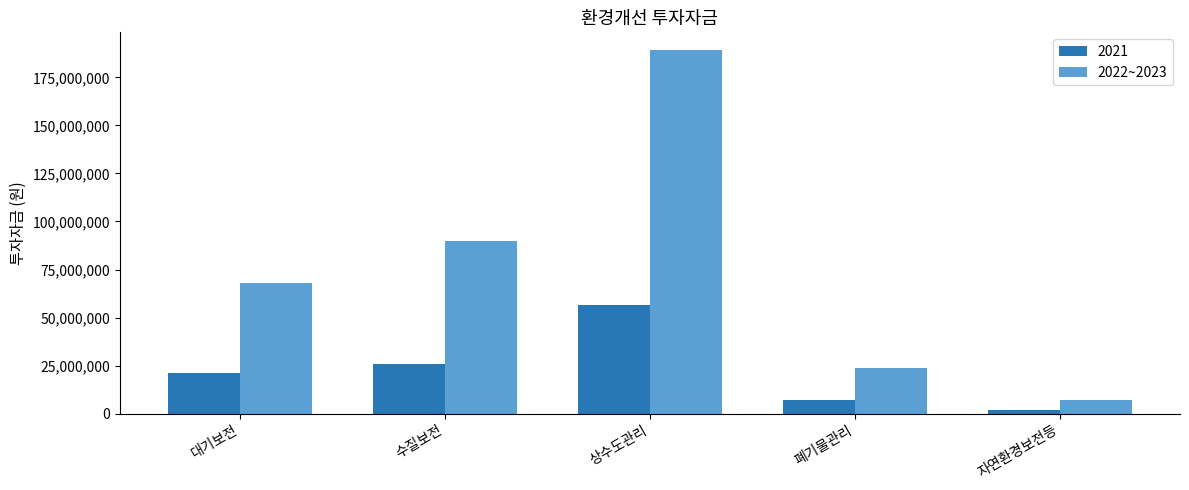

Rank the series by their maximum value, from highest to lowest.

2022~2023, 2021